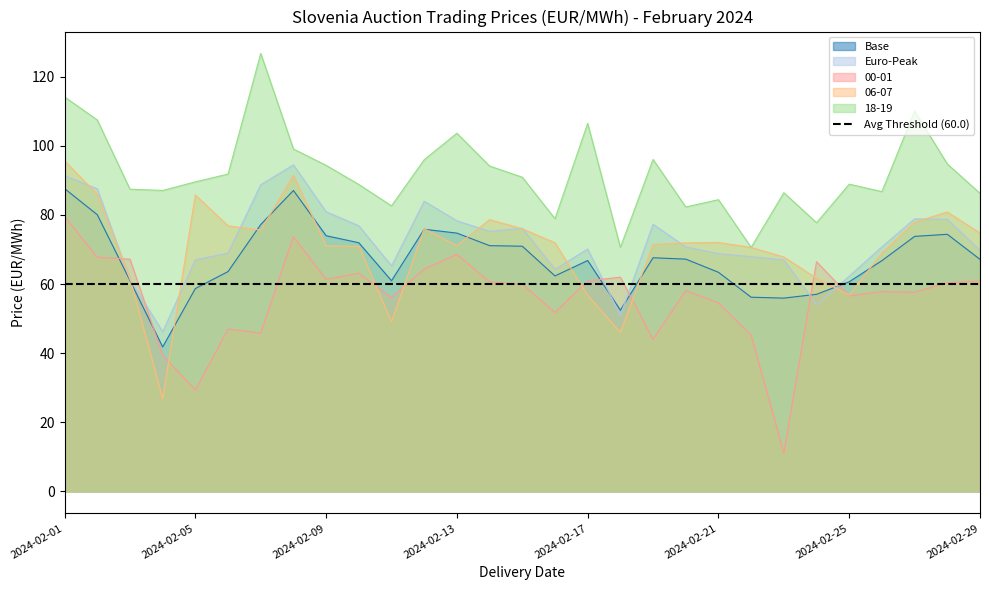

How many values in the 06-07 series are below 71?

11